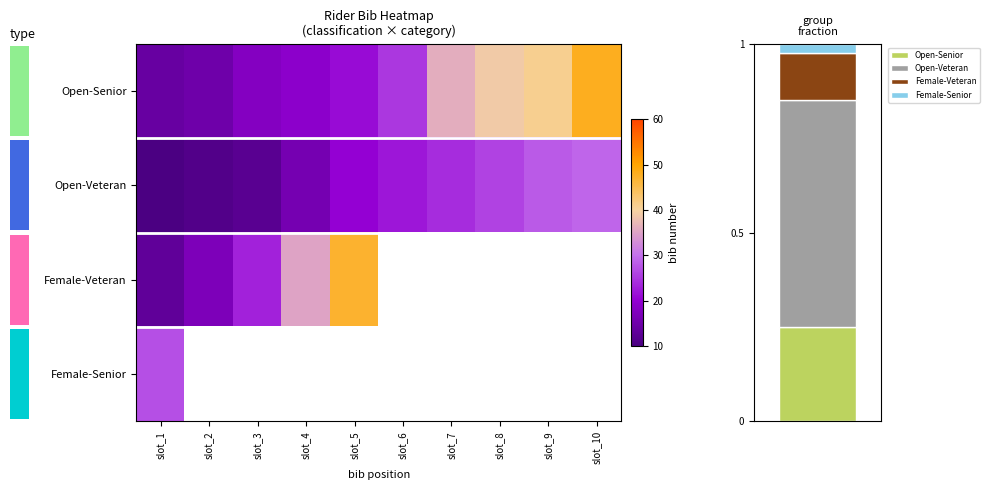

Is the value of Open-Veteran at slot_9 greater than the value of Female-Senior at slot_9?

No